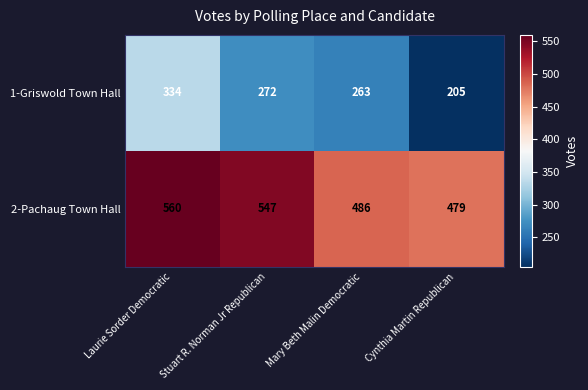

Count the number of data series in this chart.

2